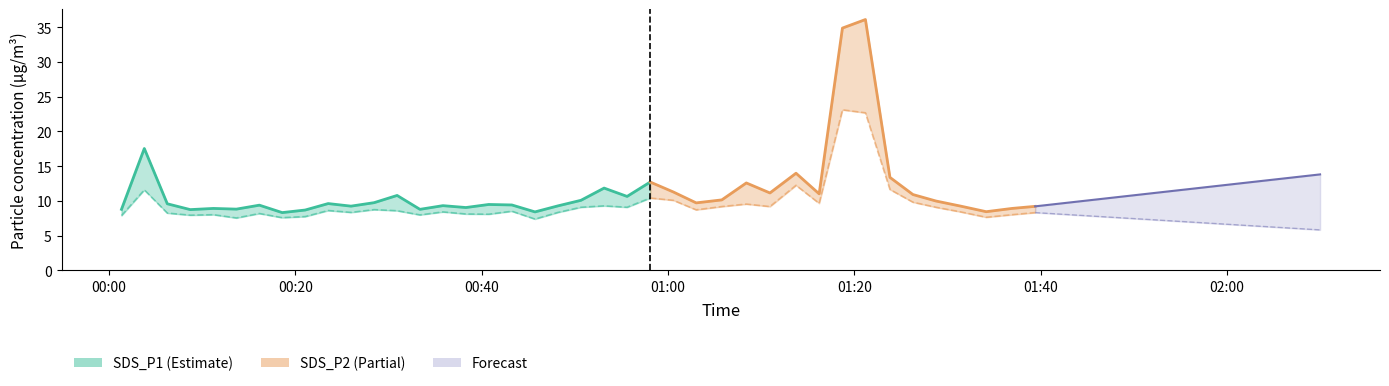

True or false: SDS_P1 and SDS_P2 intersect in this chart.

False